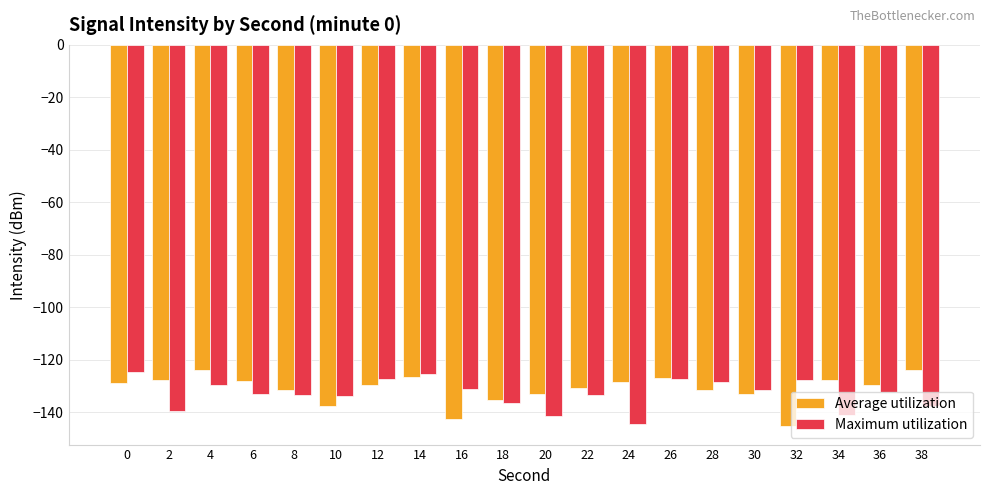

What is the difference between the maximum and second lowest values in the Average utilization series?

18.9